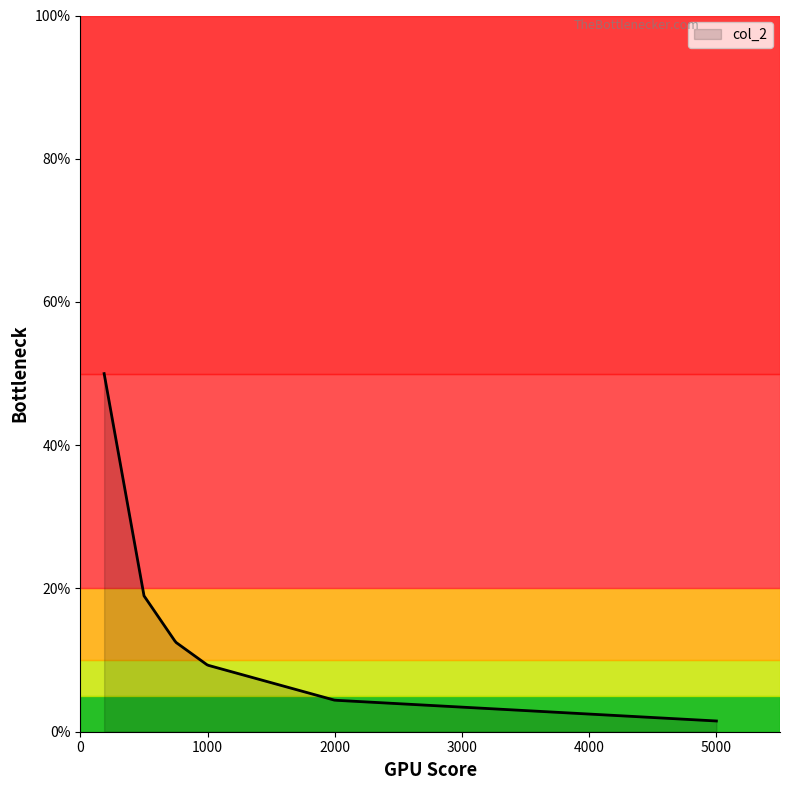

What is the difference between the maximum and minimum values?

48.5